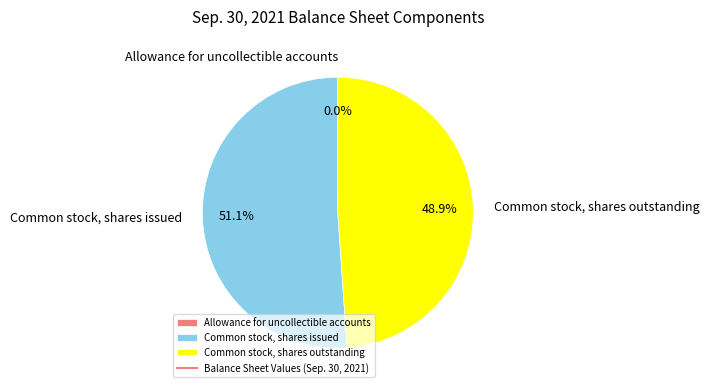

What is the majority slice?

Common stock, shares issued